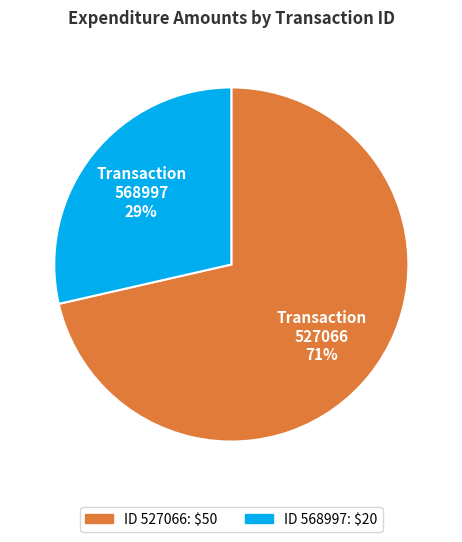

What is the ratio of the value at 527066 to the value at 568997?

2.5